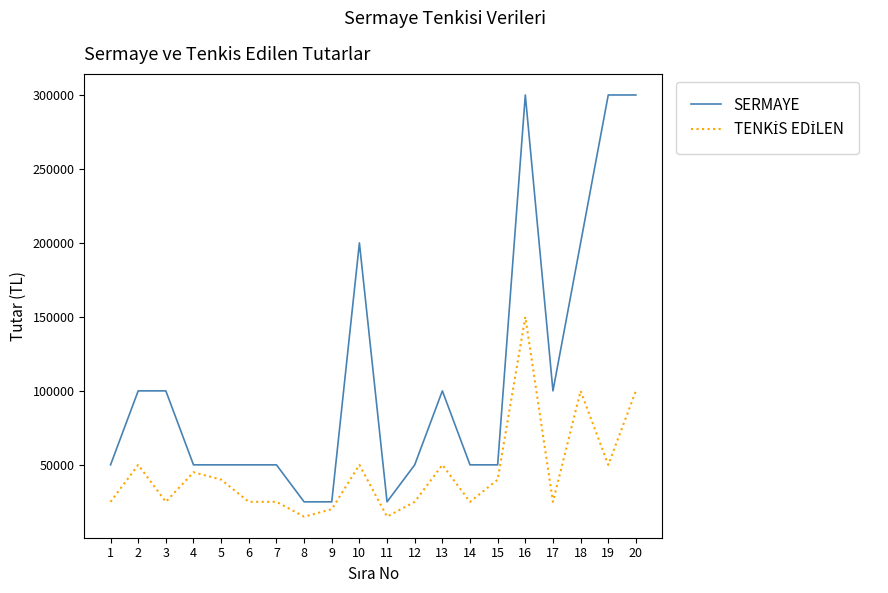

The value of SERMAYE at 7 is 82722. True or false?

False